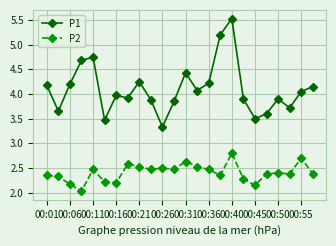

True or false: P2 has more than 1 interior local peaks.

True